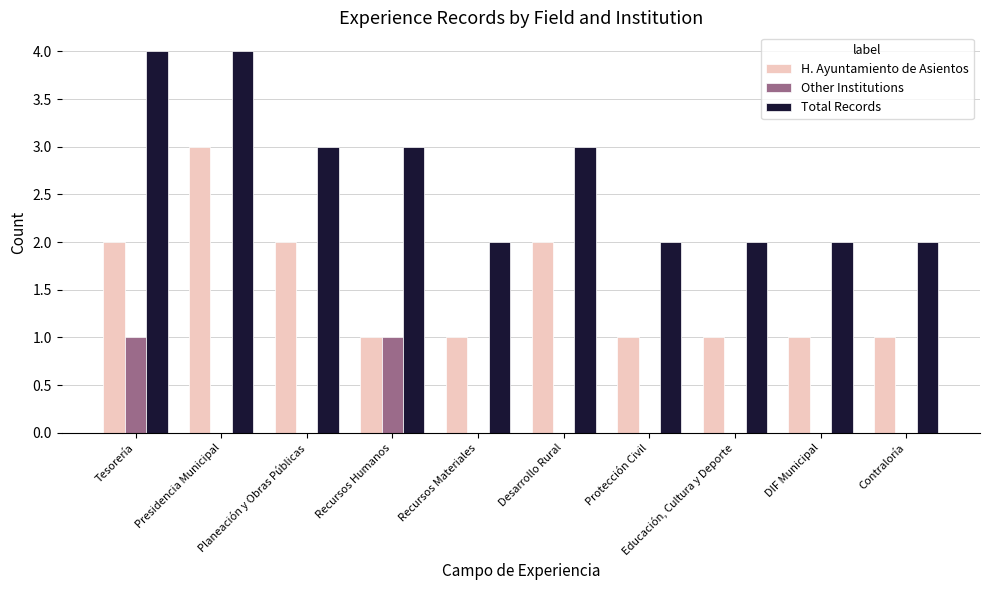

What is the maximum value for Total Records?

4